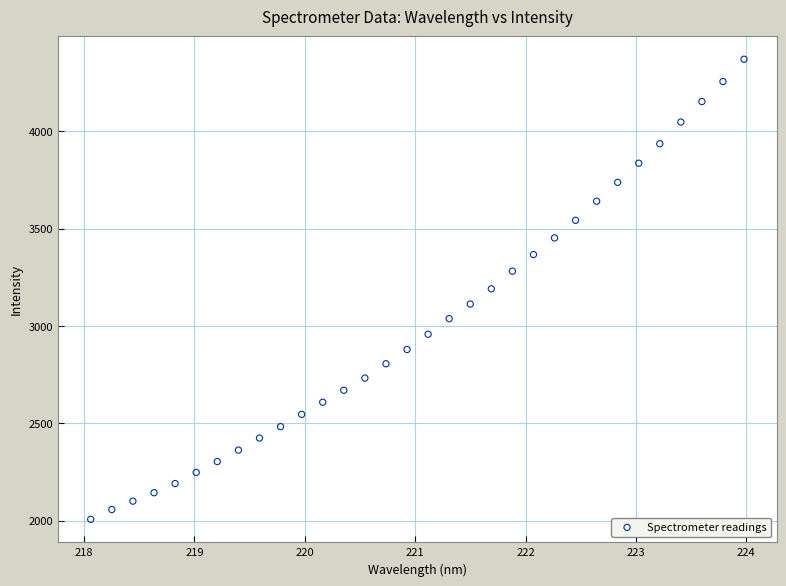

What is the range of X values (max minus min)?

5.9